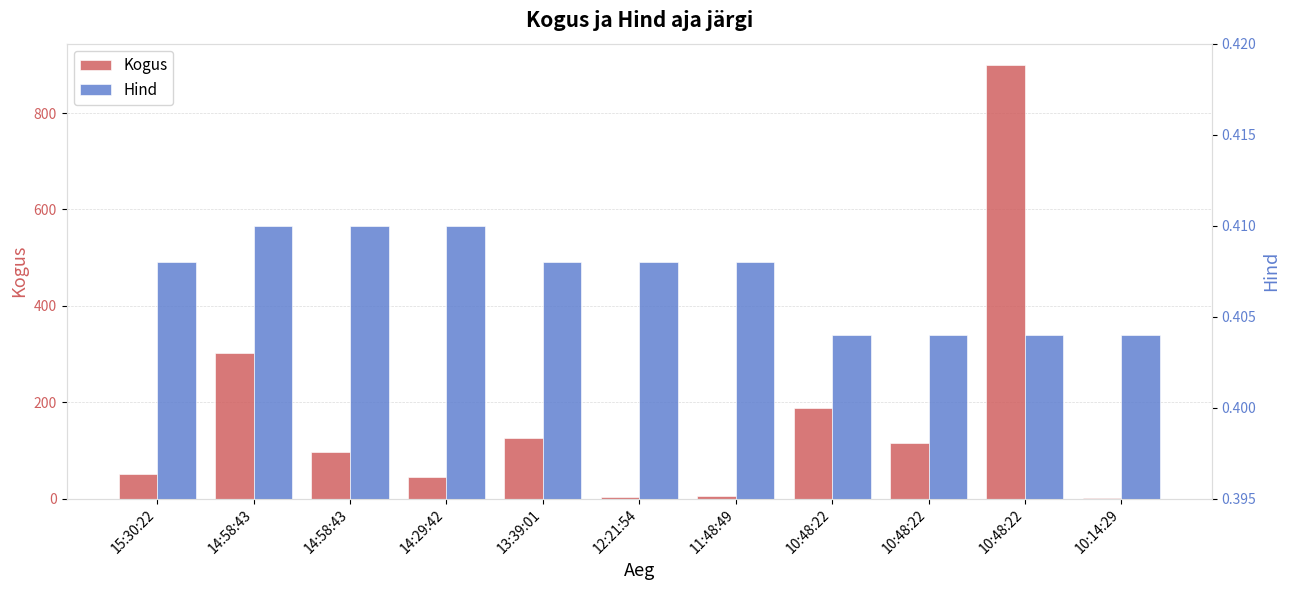

What is the sum of the Kogus values at 11:48:49 and 14:29:42?

49.0